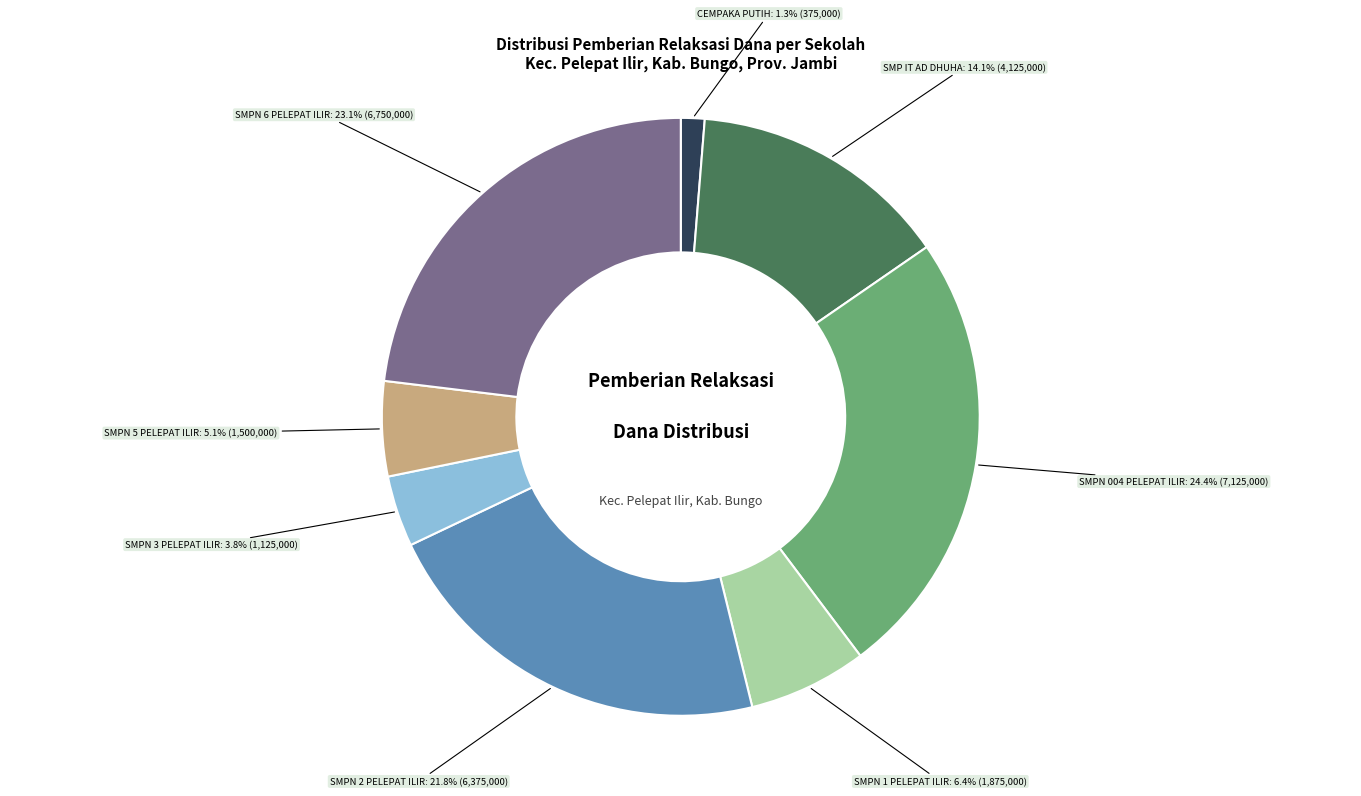

Is there a majority slice in this chart?

No